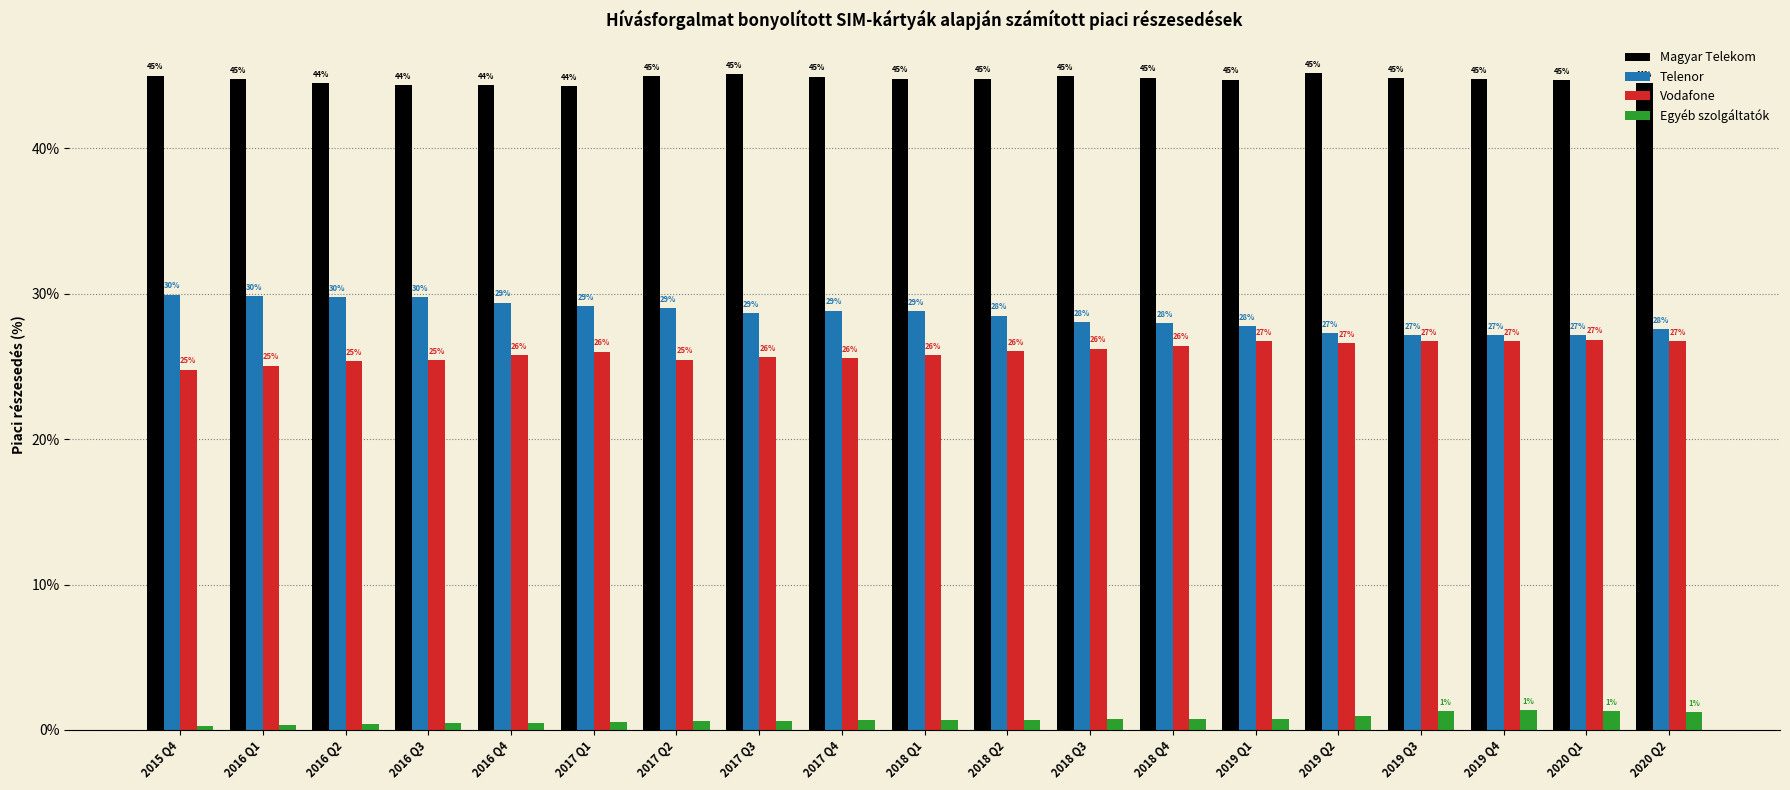

The value of Telenor at 2020 Q2 is 27.6. True or false?

True